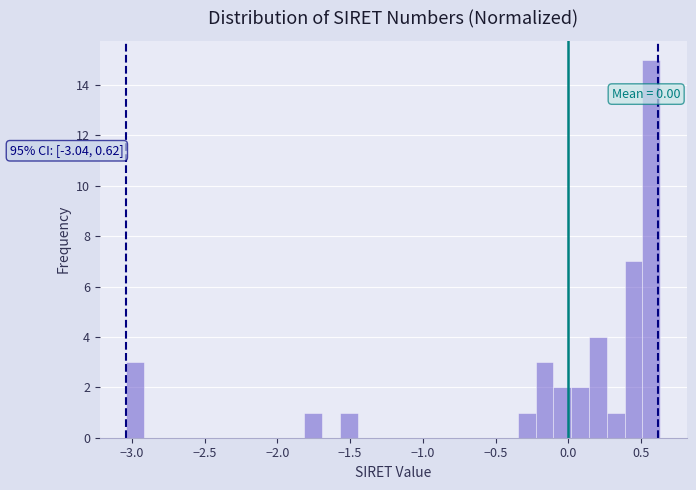

Around what value on the x-axis is the tallest bar? Give the approximate position of its centre, as read against the axis.

0.55